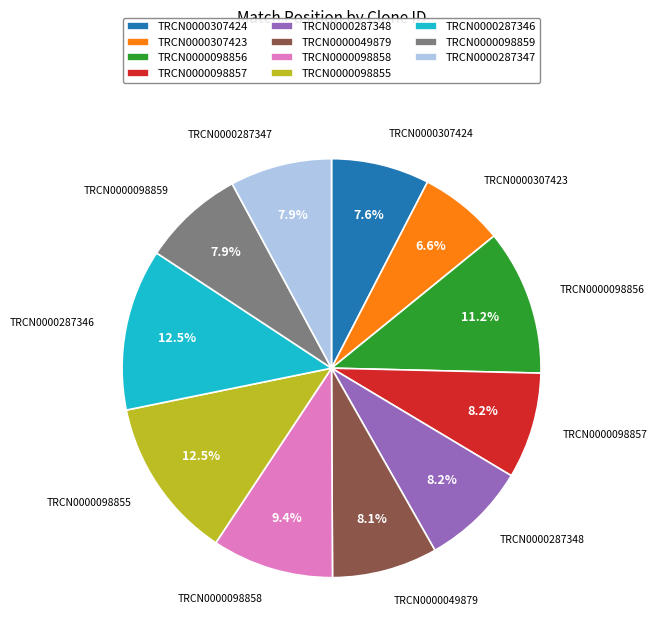

Is there a majority slice in this chart?

No